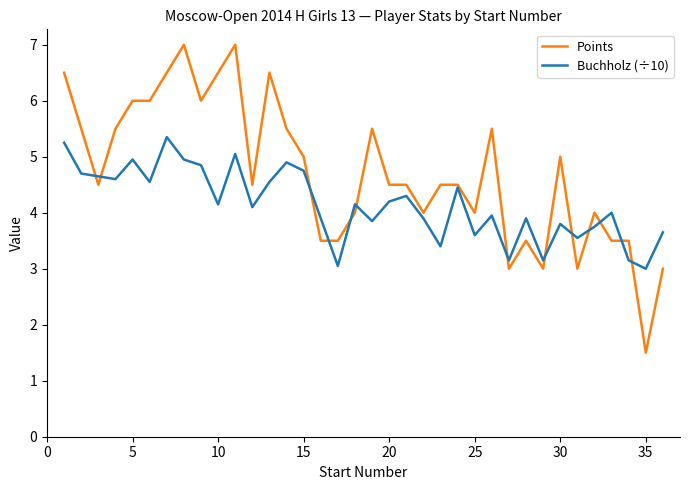

Which series has the largest total across all categories?

Points